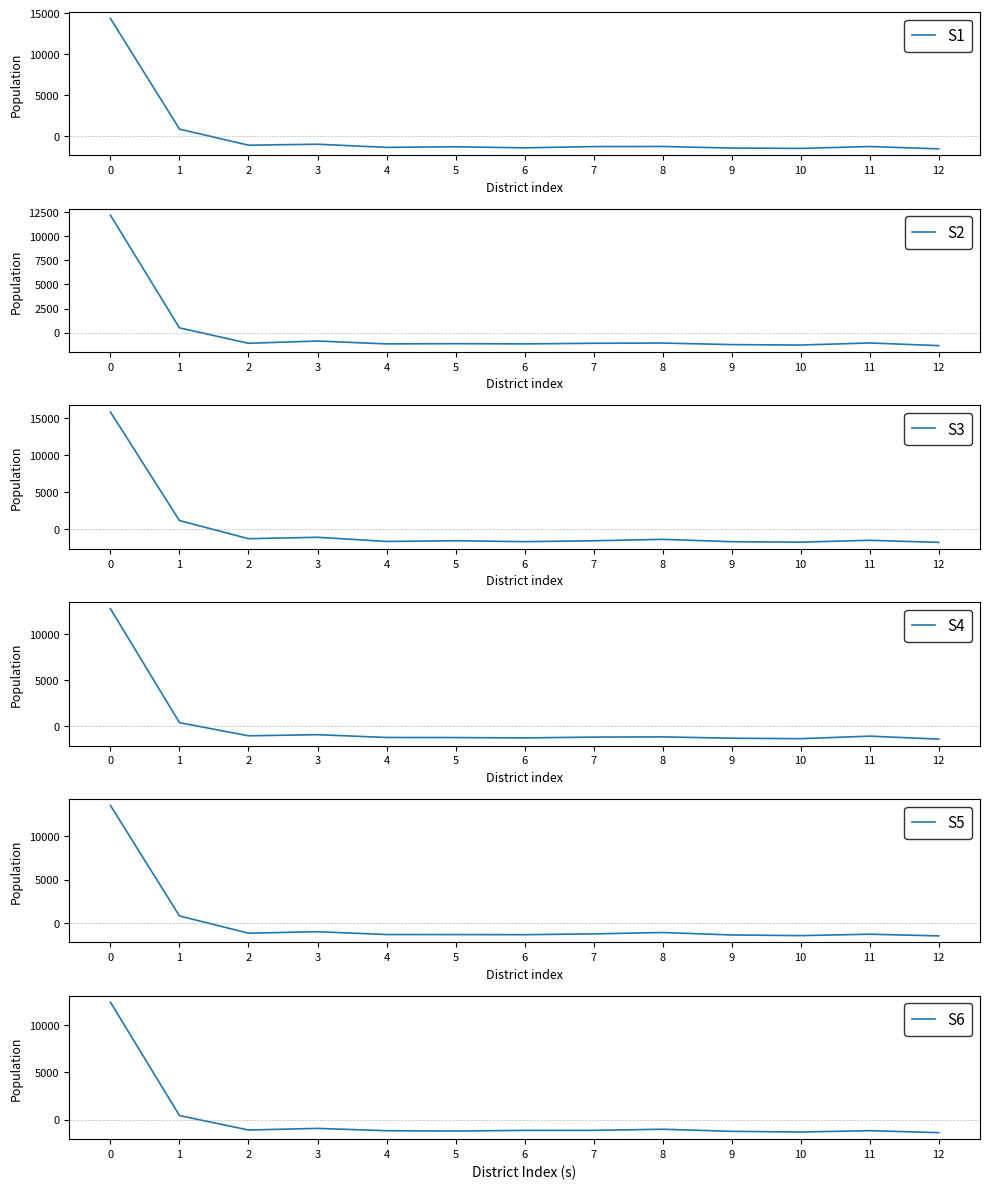

True or false: S1 has a value of -1512.8 at 9.

True